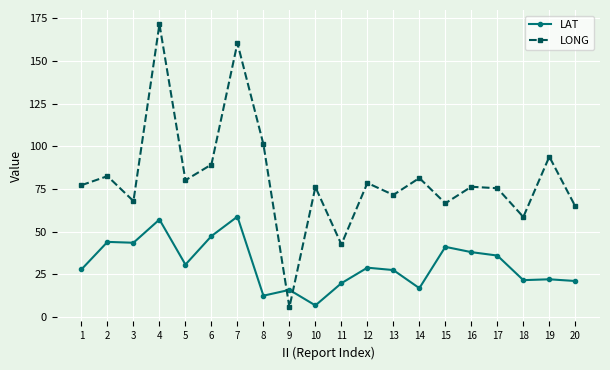

Which series has the largest total across all categories?

LONG